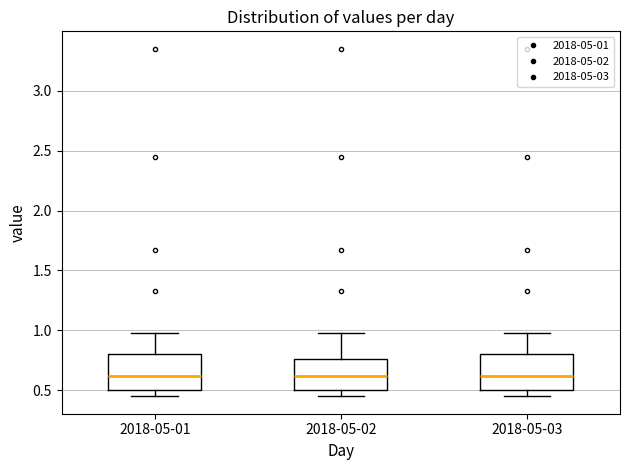

Where is the lower edge of the box for 2018-05-01 on the y-axis? The values are not printed on the chart, so give them approximately, as read against the axis.

0.50